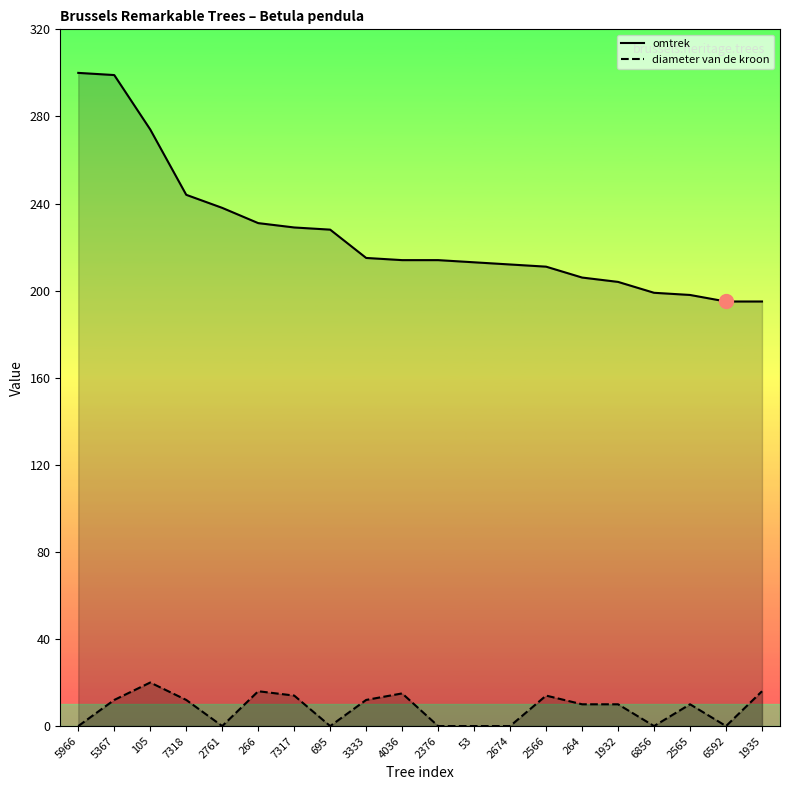

What is the sum of all omtrek values?

4519